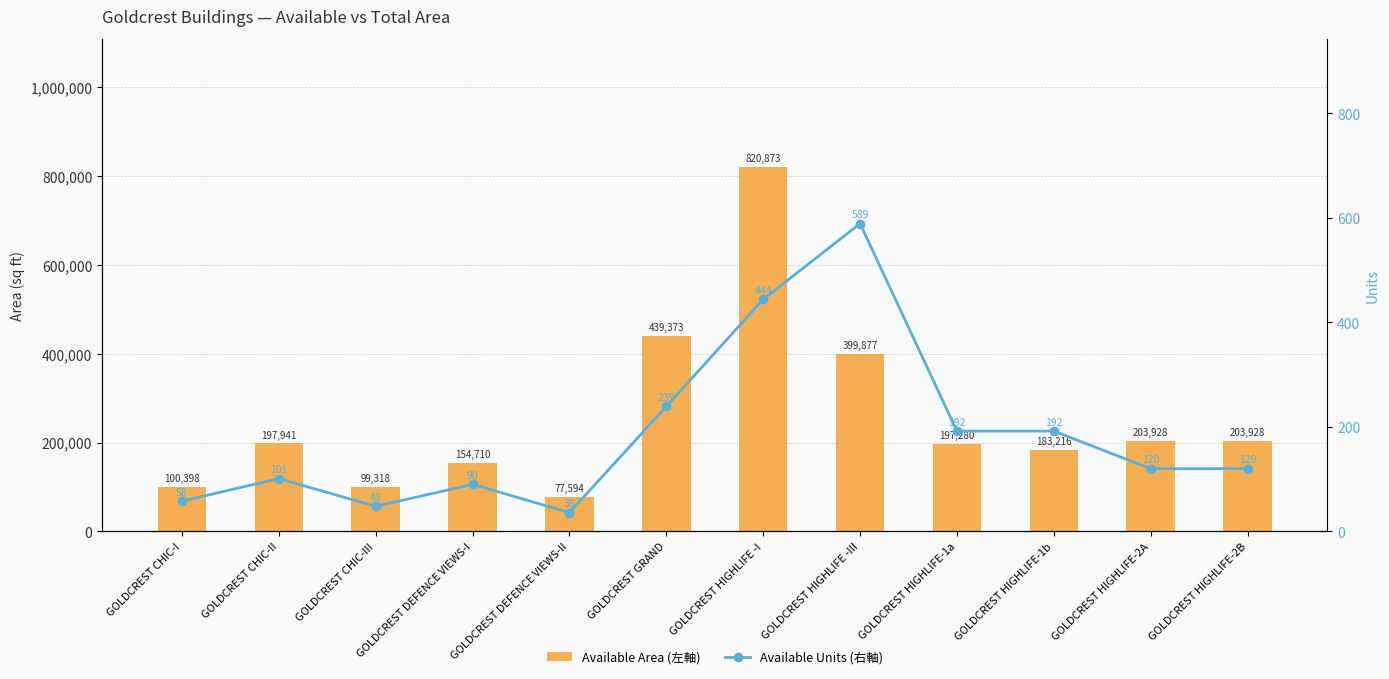

What is the approximate value of Available Area (左軸) at GOLDCREST HIGHLIFE-2A?

203928